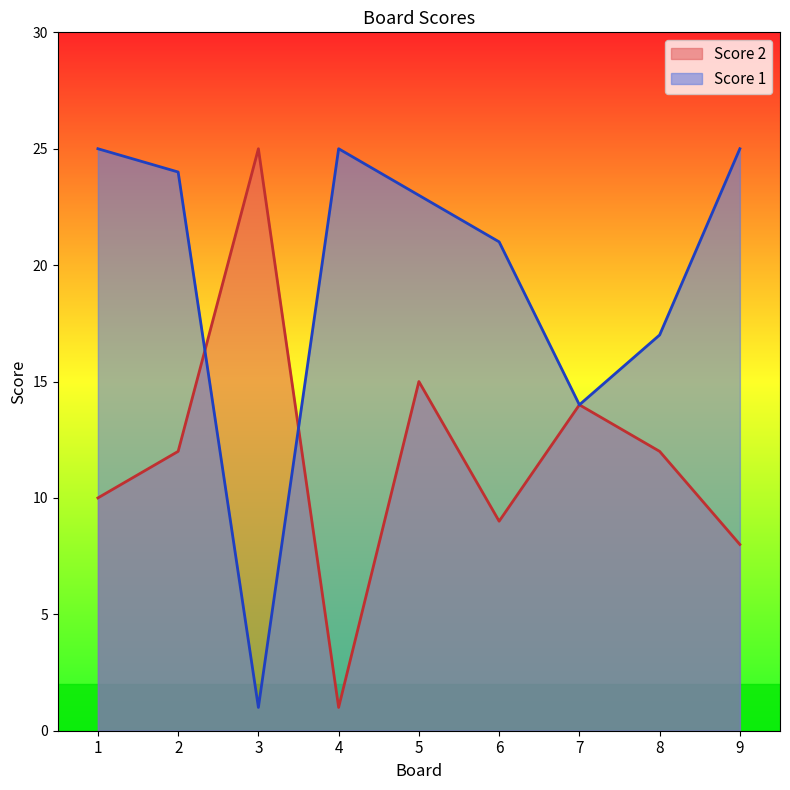

Rank the series by their average value, from lowest to highest.

Score 2, Score 1